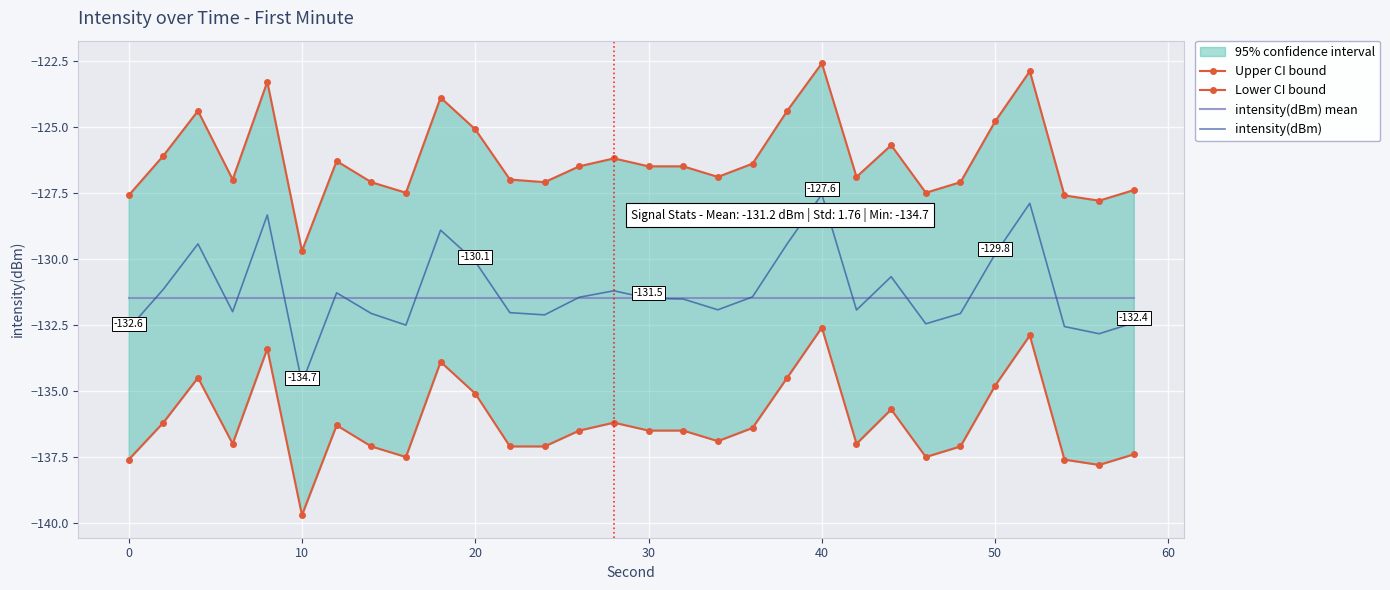

What is the maximum value for intensity(dBm) mean?

-131.5